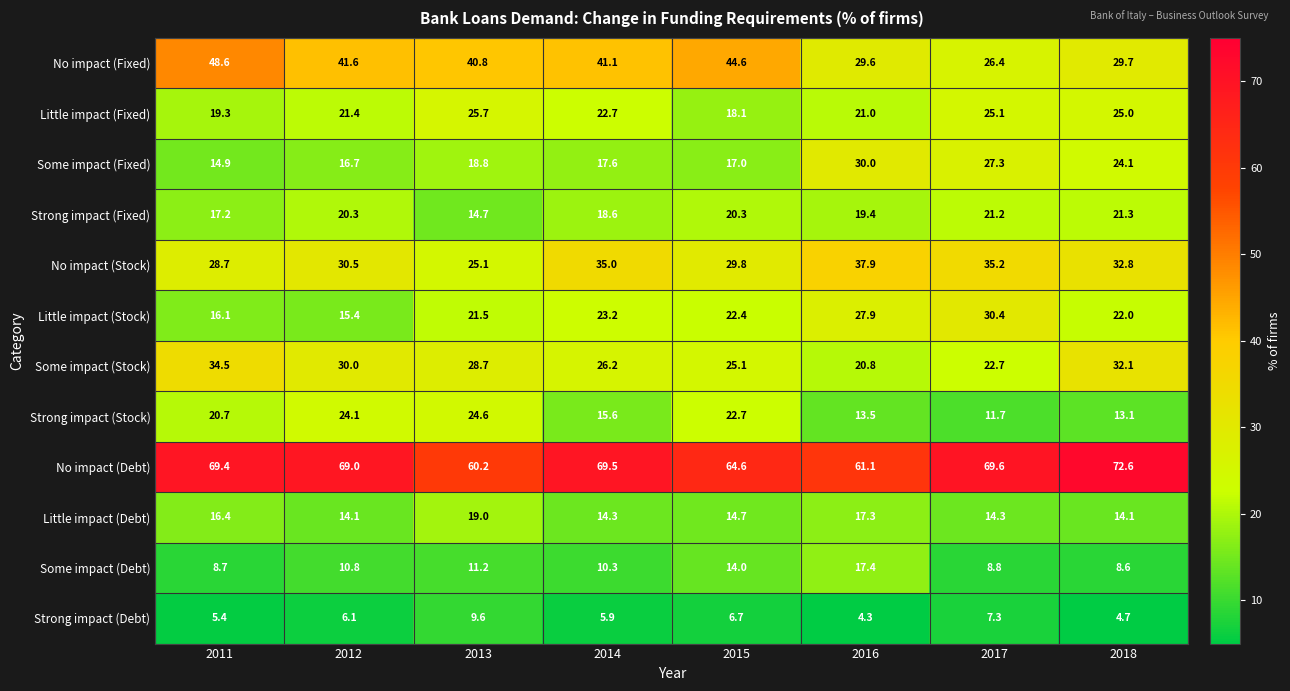

At which category does the chart reach its peak across all series?

2018